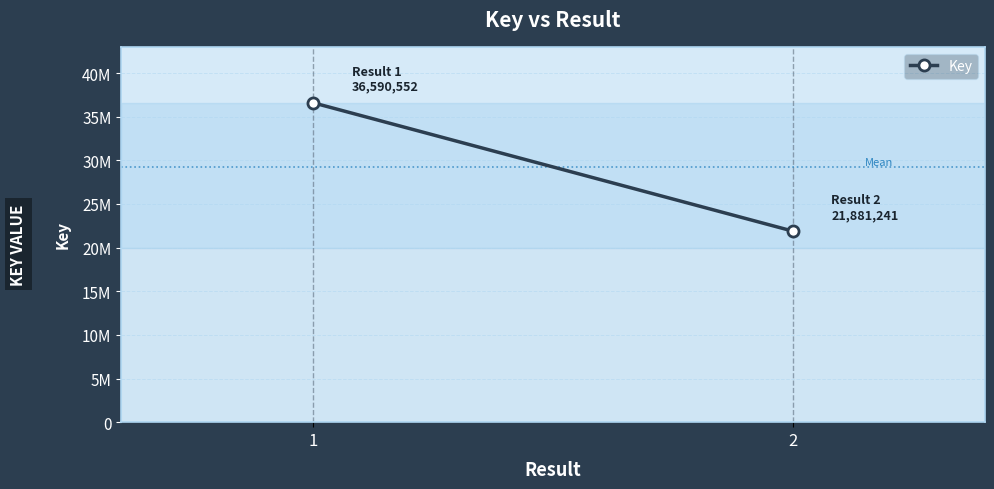

What is the sum of the values at 2 and 1?

58471793